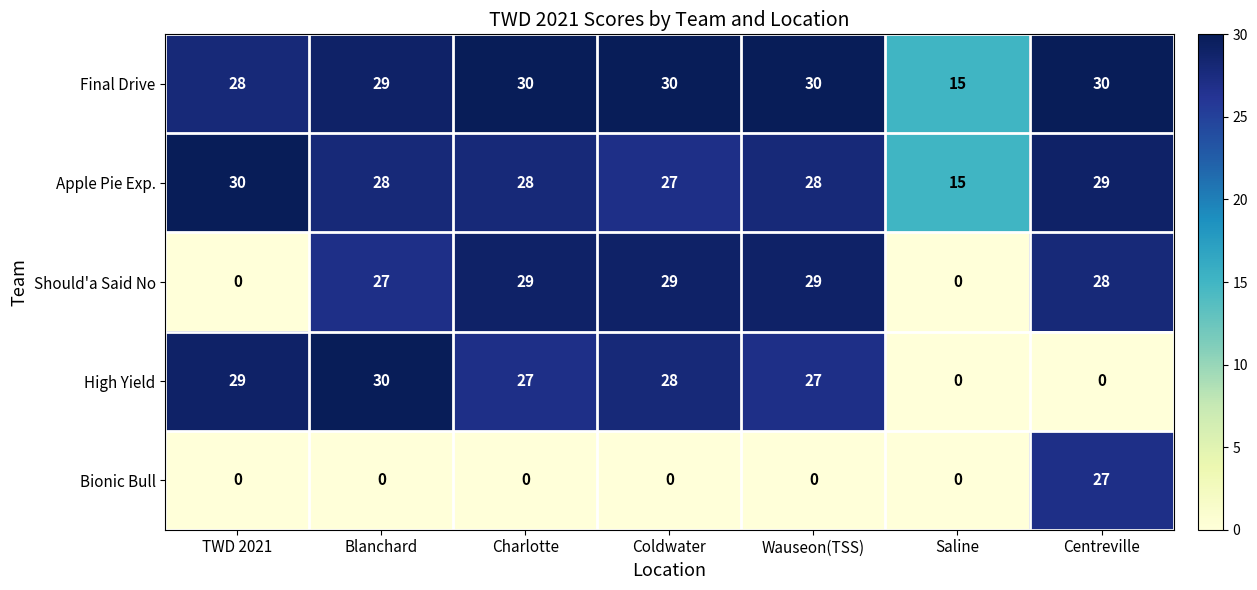

Which series has the widest spread of values?

High Yield